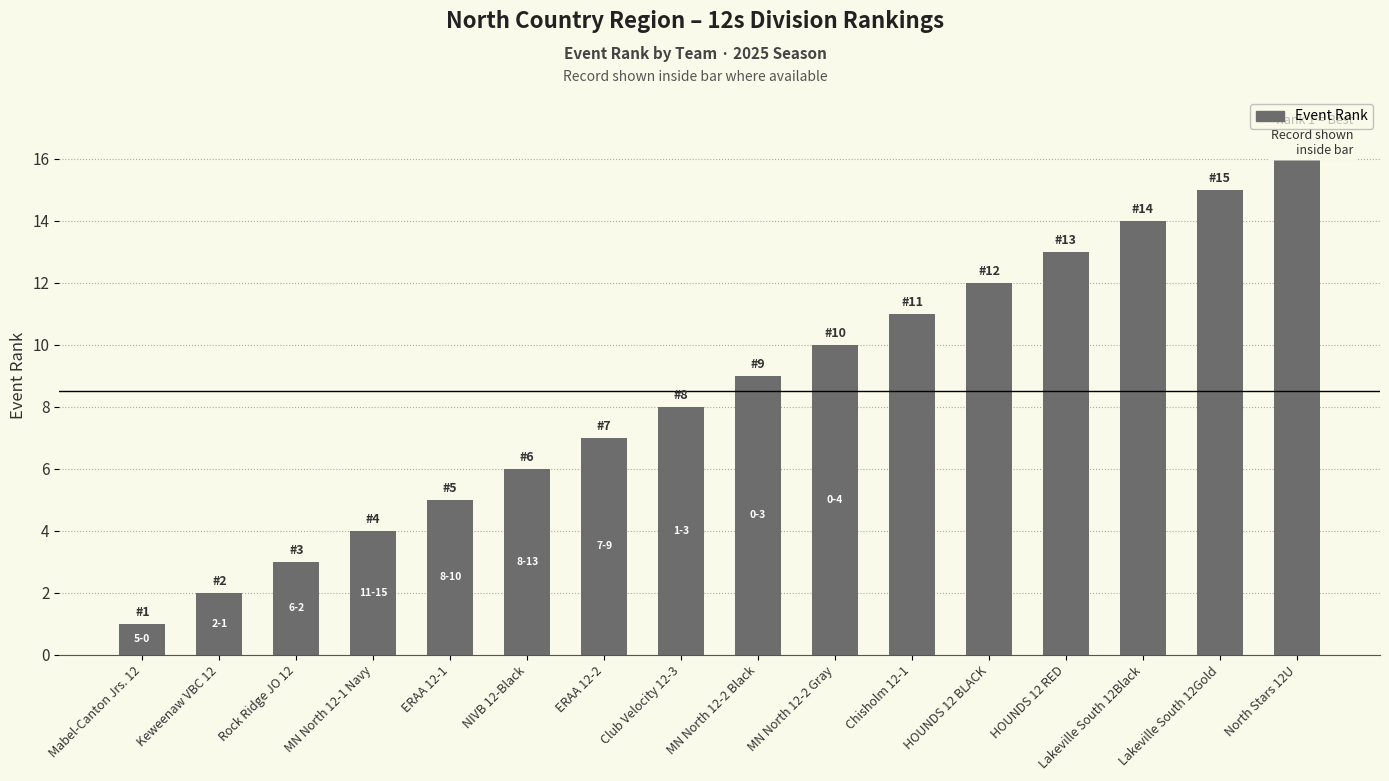

What is the difference between the maximum and minimum values?

15